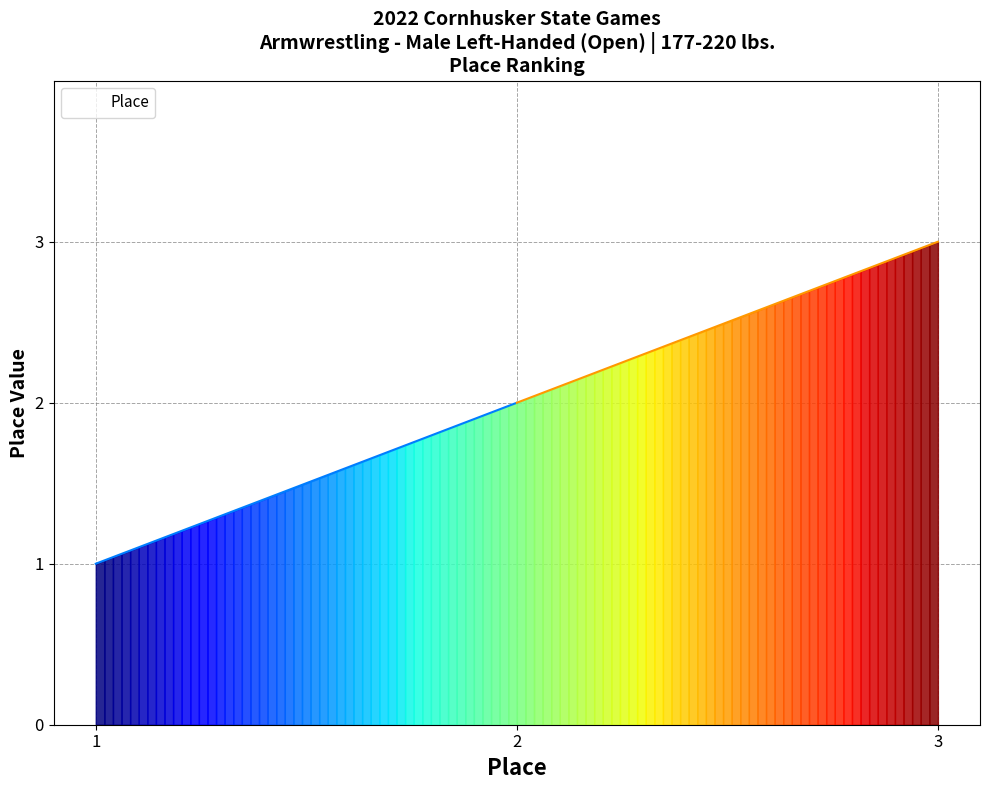

What is the average value?

2